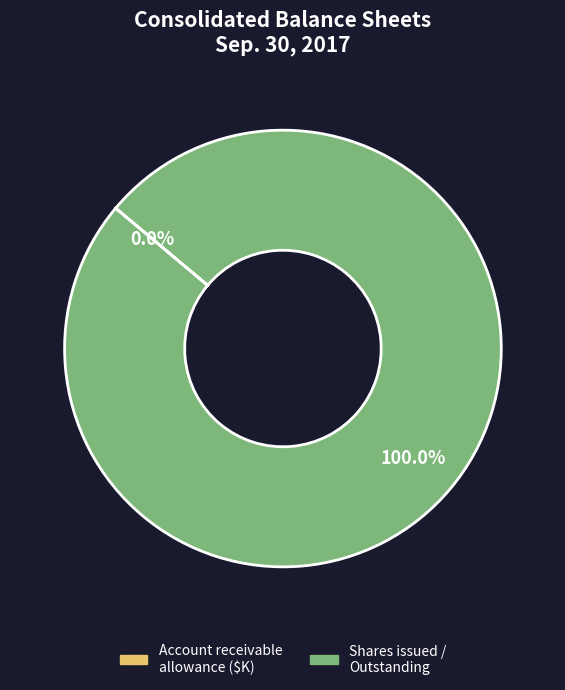

Is there any slice that represents more than half of the pie?

Yes